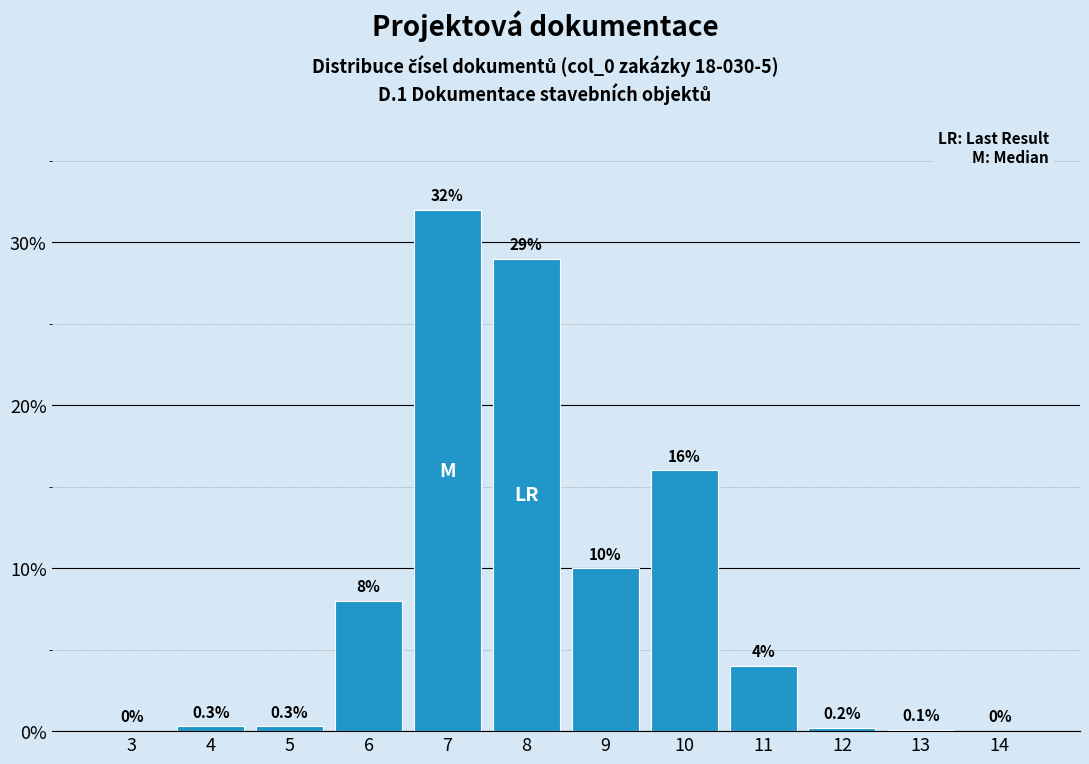

Reading left to right, extract all data points from this chart.

3=0.0	4=0.3	5=0.3	6=8.0	7=32.0	8=29.0	9=10.0	10=16.0	11=4.0	12=0.2	13=0.1	14=0.0